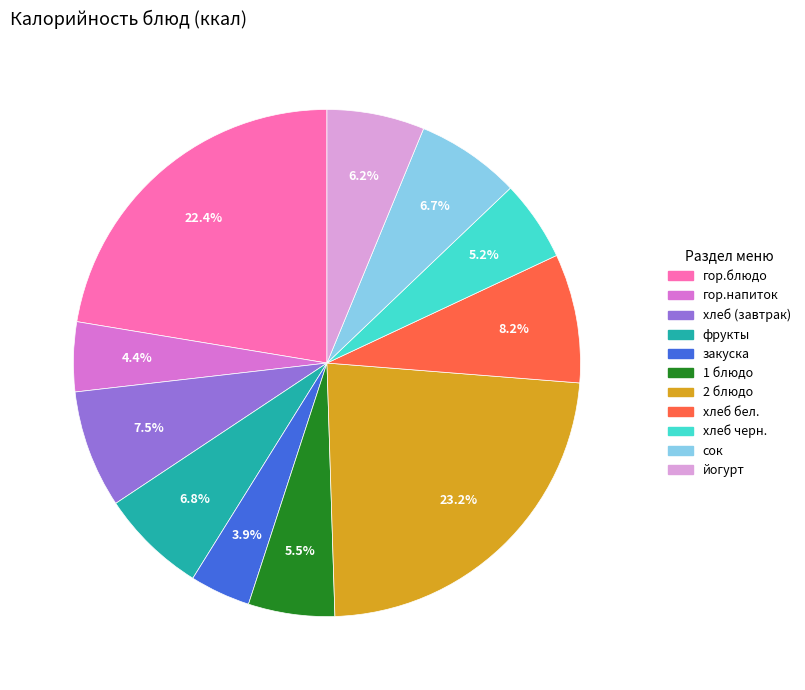

What is the smallest slice in the pie chart?

закуска